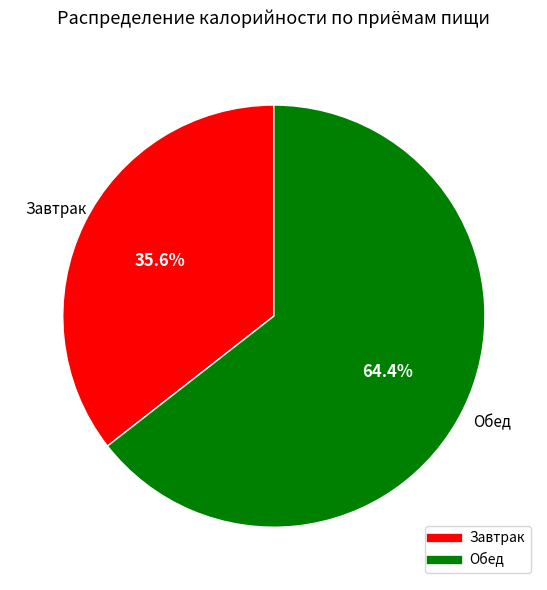

Does any single category account for the majority?

Yes